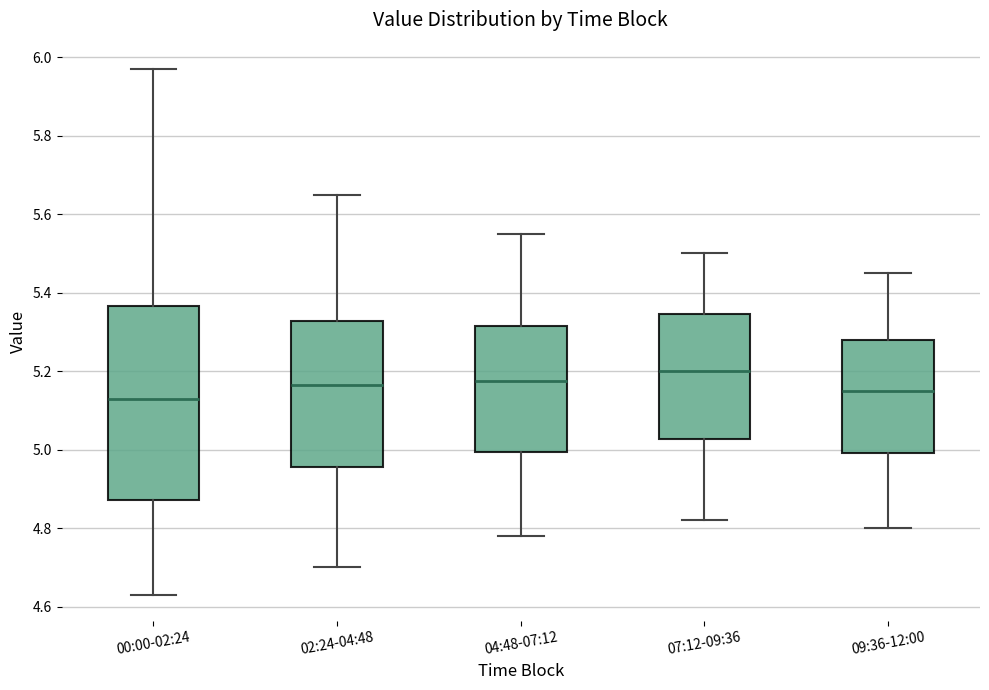

Reading left to right, read every box against the y-axis: the position of its median line, the range the box covers, and the ends of its whiskers. The values are not printed on the chart, so give them approximately, as read against the axis.

00:00-02:24: median 5.14, box 4.88 to 5.36, whiskers 4.64 to 5.98
02:24-04:48: median 5.16, box 4.96 to 5.32, whiskers 4.70 to 5.66
04:48-07:12: median 5.18, box 5.00 to 5.32, whiskers 4.78 to 5.56
07:12-09:36: median 5.20, box 5.02 to 5.34, whiskers 4.82 to 5.50
09:36-12:00: median 5.16, box 5.00 to 5.28, whiskers 4.80 to 5.46